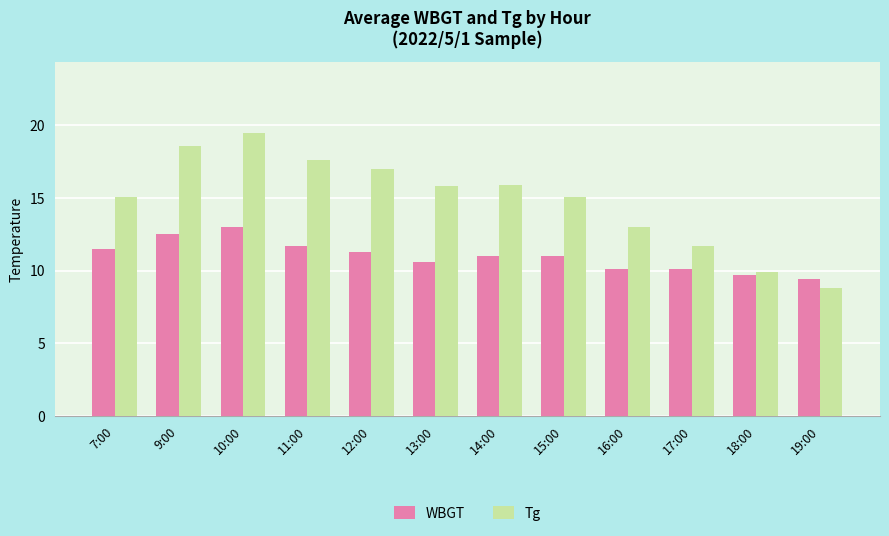

How many series are shown in this chart?

2